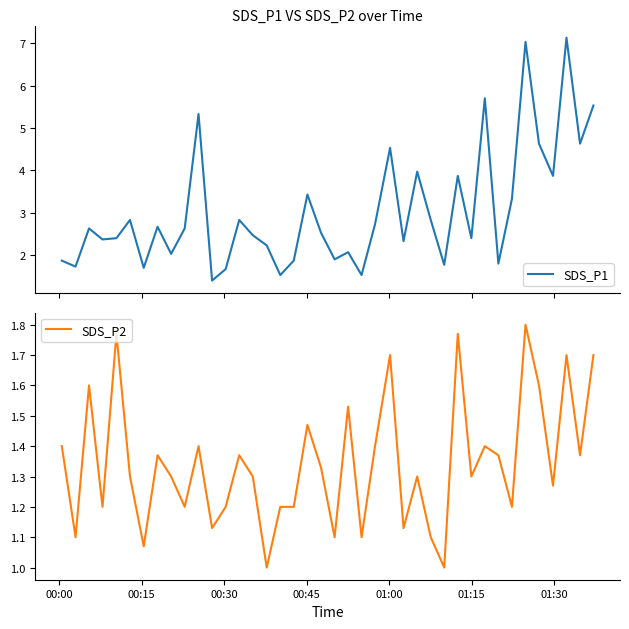

What is the highest value of the SDS_P1 series?

7.1